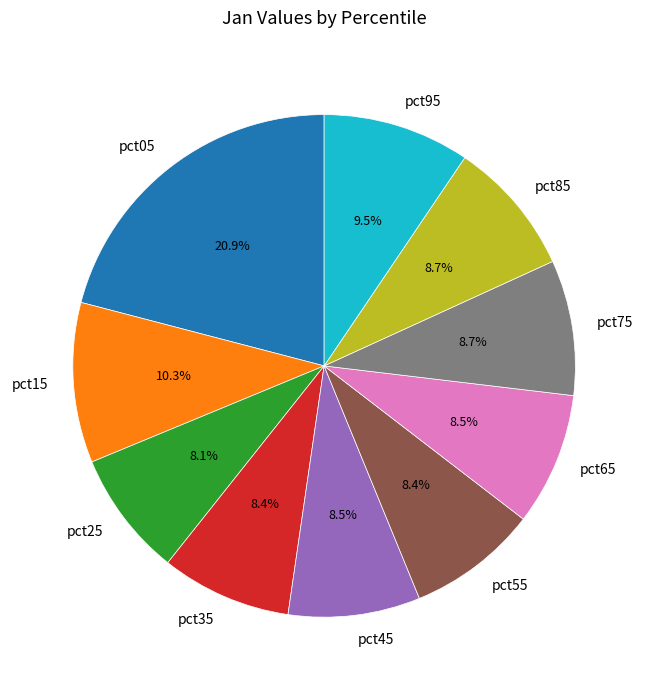

Is pct45 the majority of the pie?

No